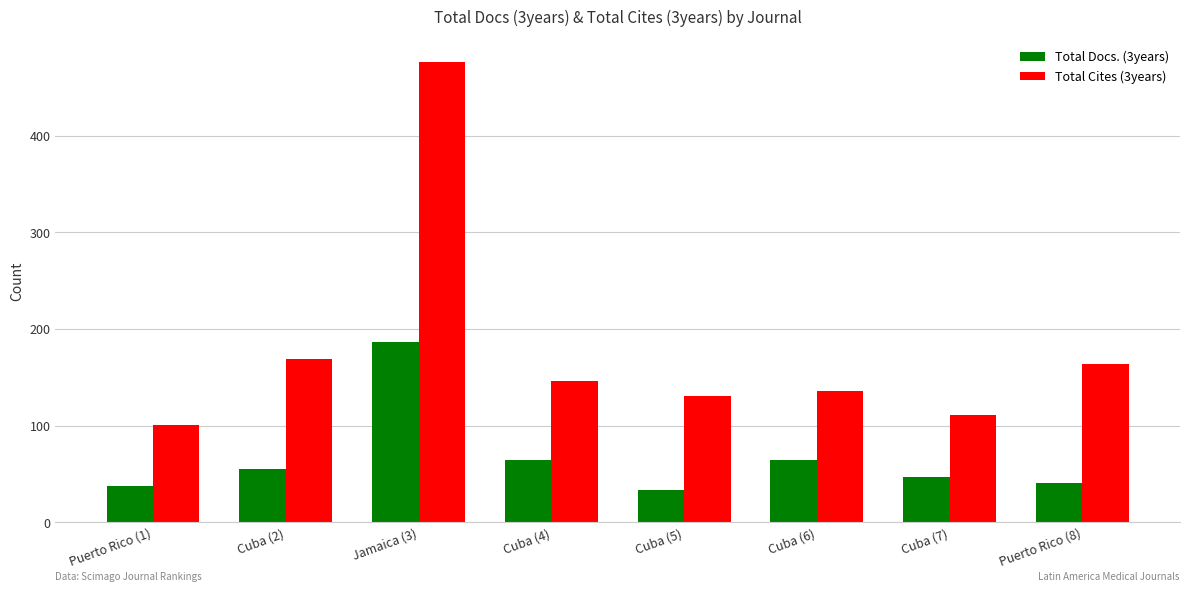

What is the difference between the highest and lowest values at Cuba (6)?

72